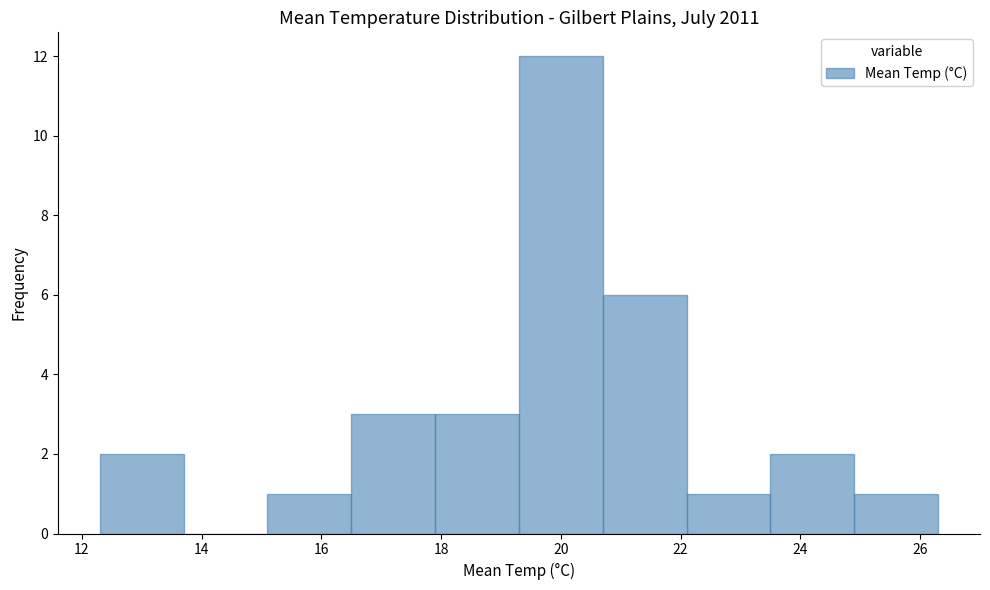

Over which range of the x-axis is the bar tallest?

19.3 to 20.7